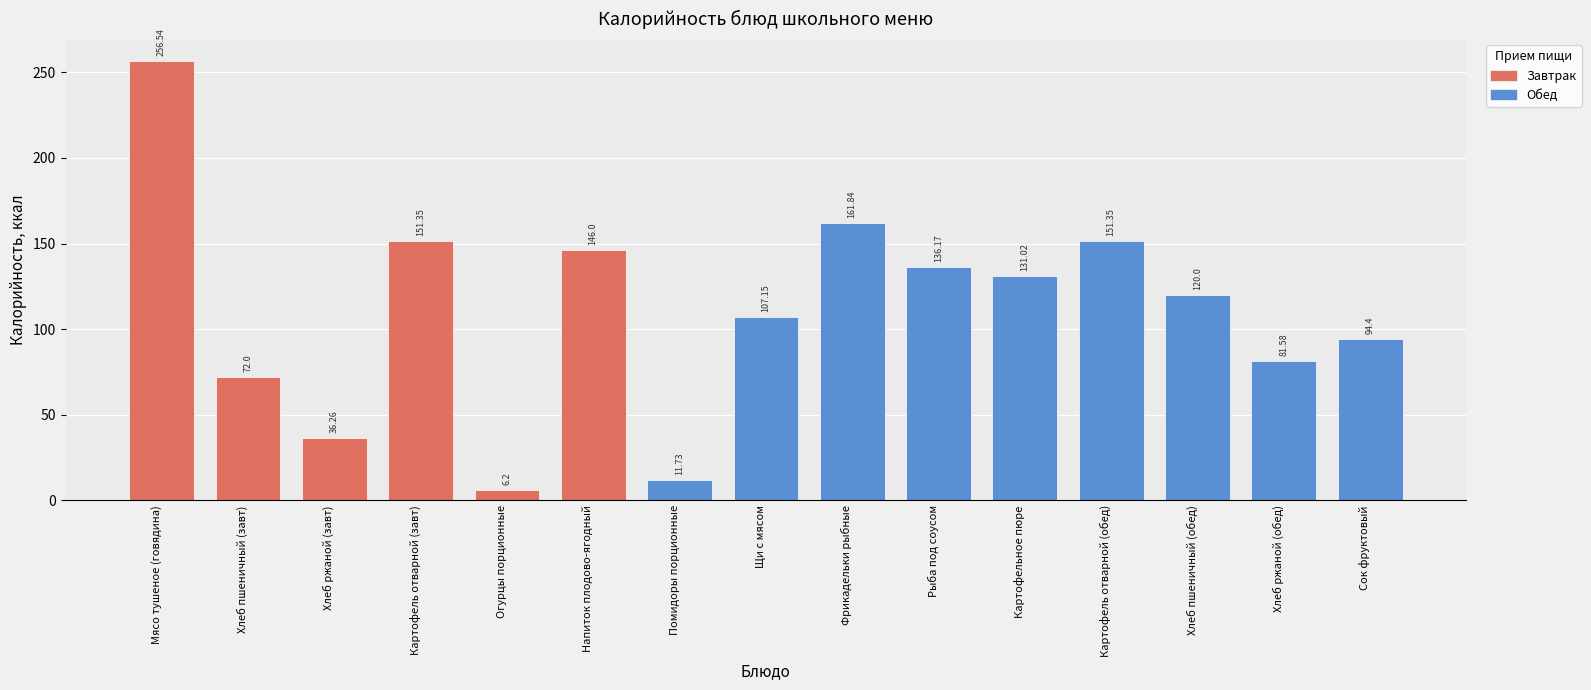

What is the label of the 10th bar from the left?

Рыба под соусом